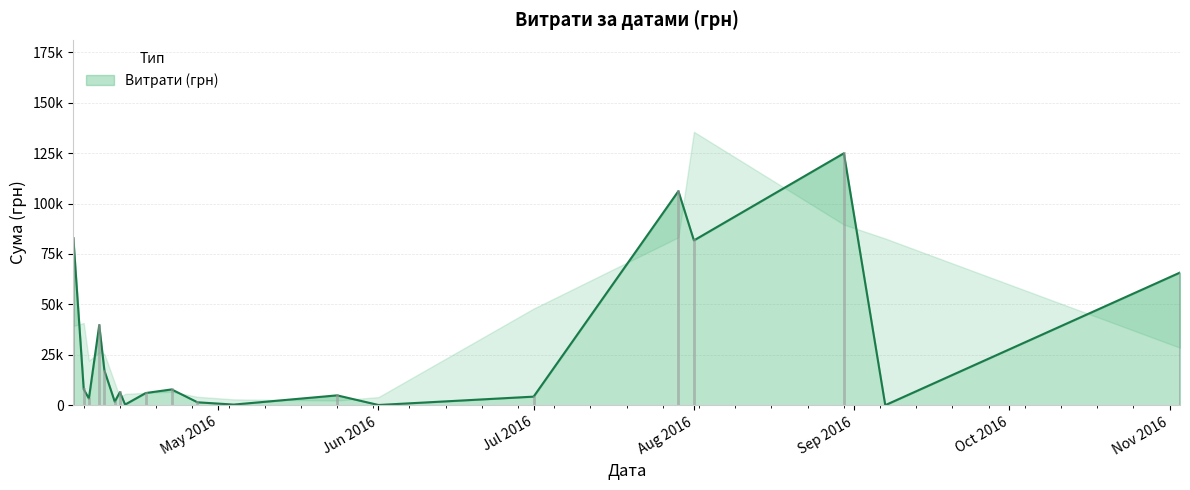

Is it true that the value at 11.04.2016 is 845.5?

False